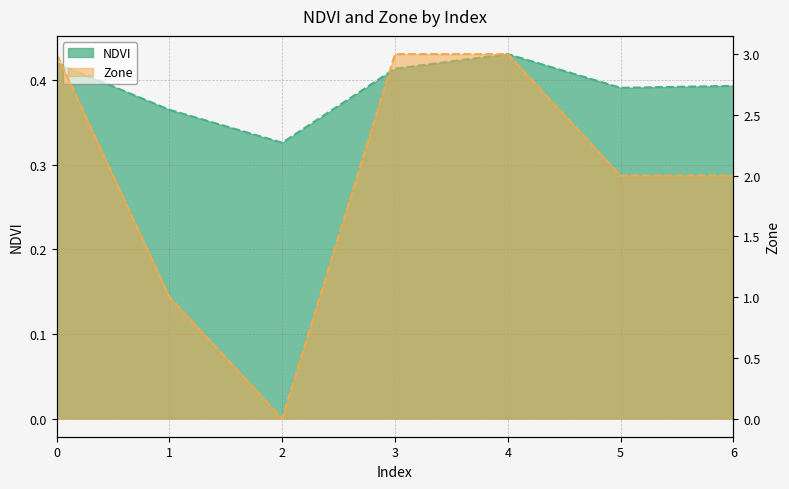

How many values in the Zone series are below 2?

2